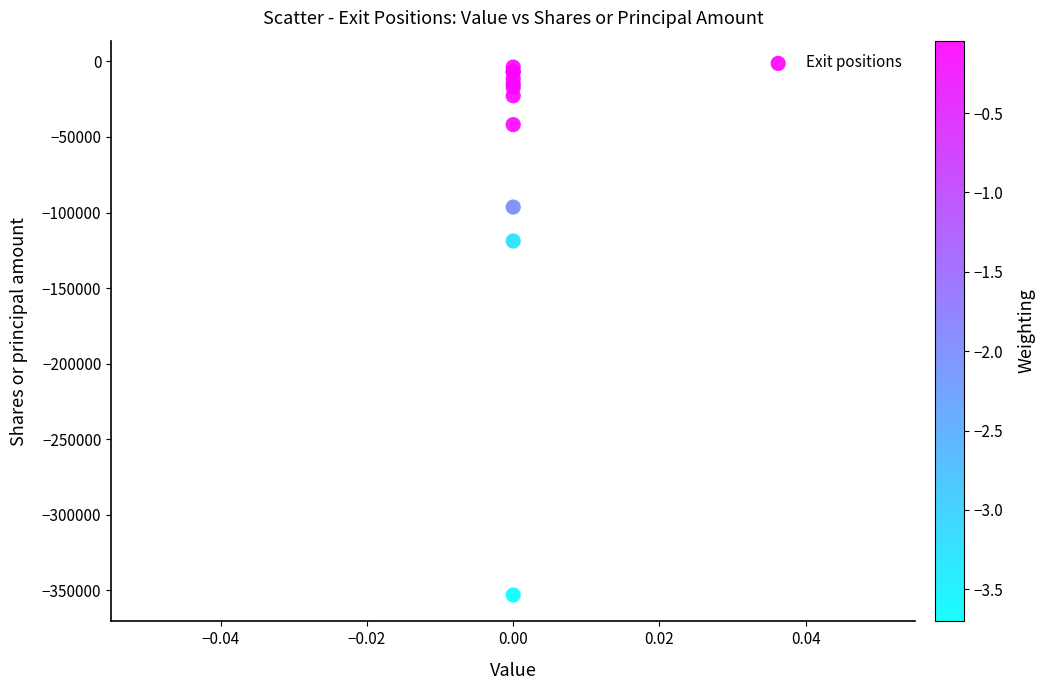

What Y value in the scatter plot is closest to -178436?

-118860